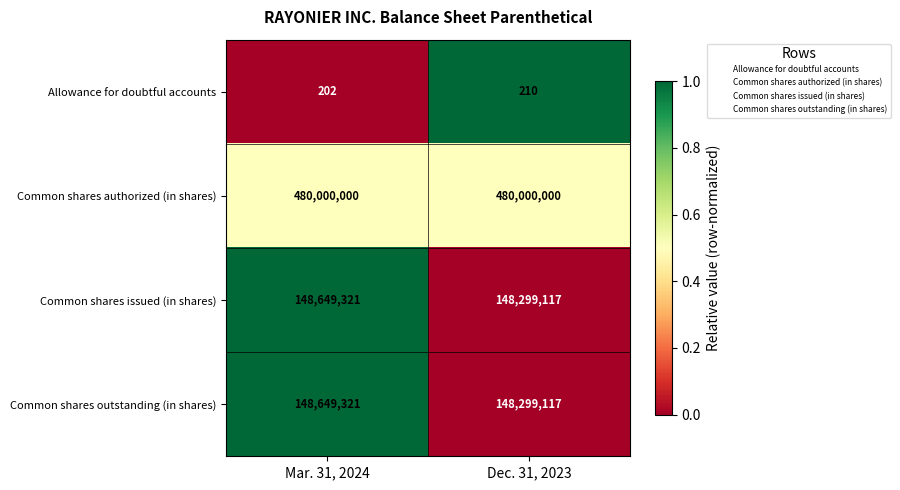

What is the difference between the Allowance for doubtful accounts values at Mar. 31, 2024 and Dec. 31, 2023?

8